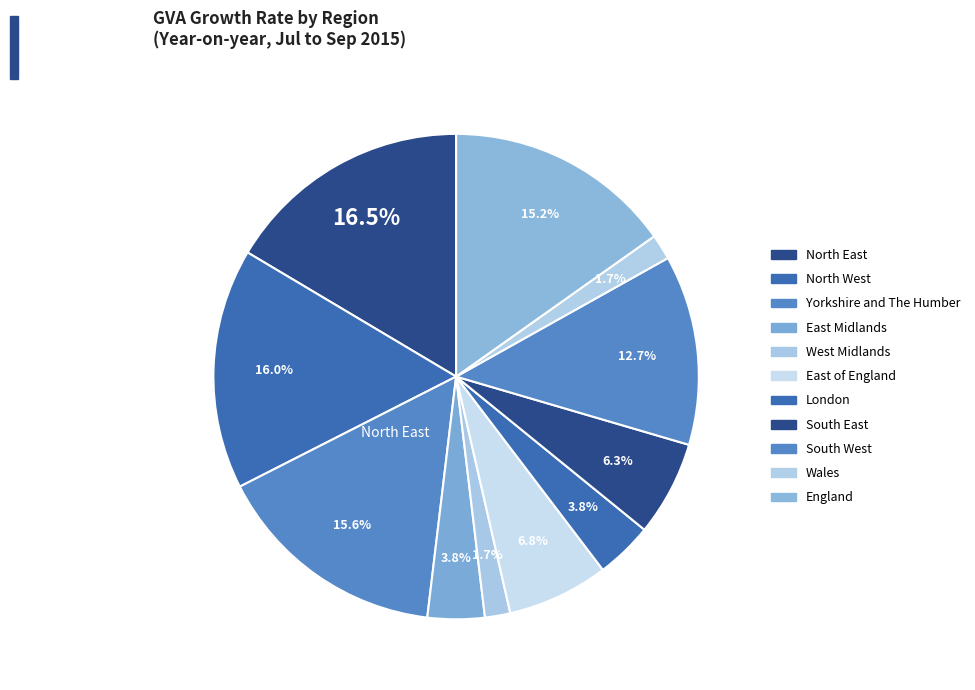

Count the number of slices in the pie.

11